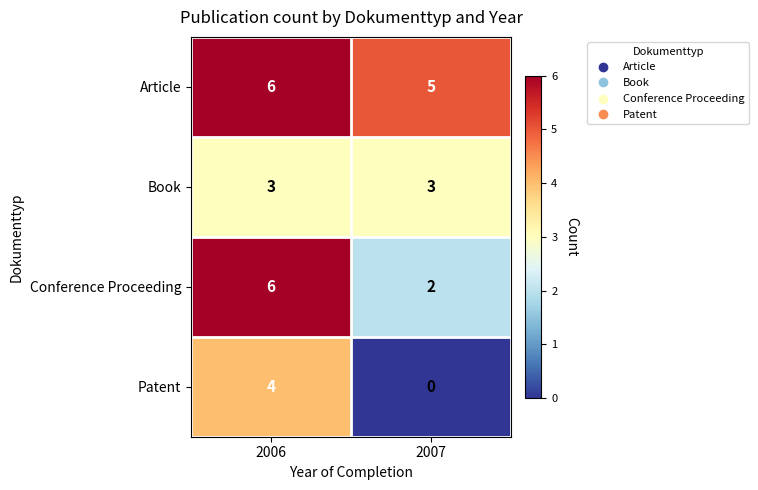

What value does the Conference Proceeding series have at 2006?

6